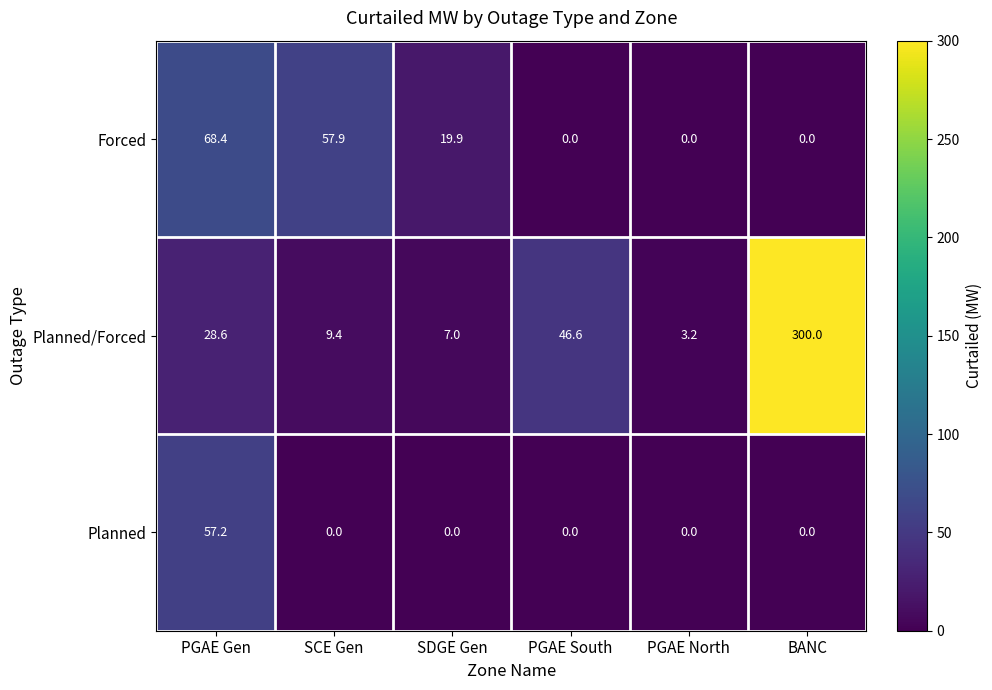

How many series are shown in this chart?

3